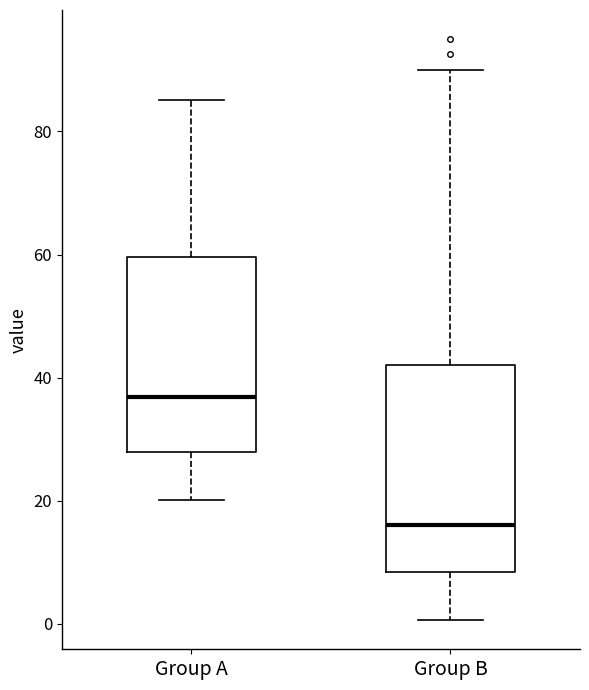

Which box has the highest median line?

Group A